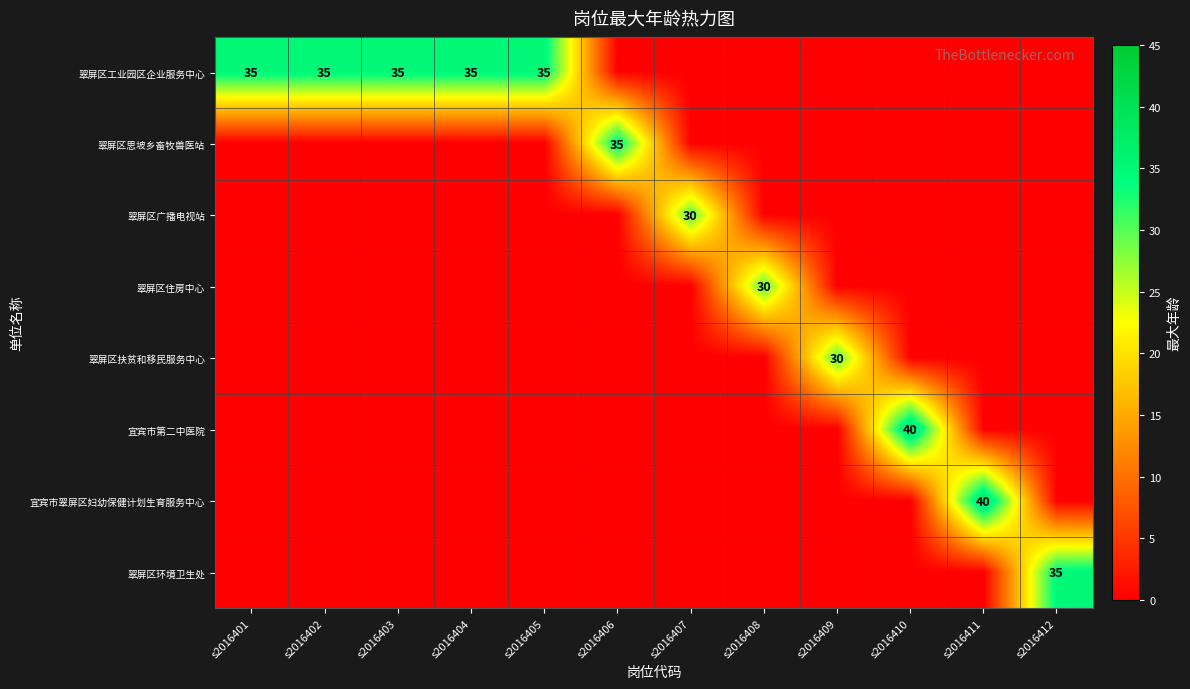

At s2016402, list the series in order from largest to smallest.

翠屏区工业园区企业服务中心, 翠屏区思坡乡畜牧兽医站, 翠屏区广播电视站, 翠屏区住房中心, 翠屏区扶贫和移民服务中心, 宜宾市第二中医院, 宜宾市翠屏区妇幼保健计划生育服务中心, 翠屏区环境卫生处